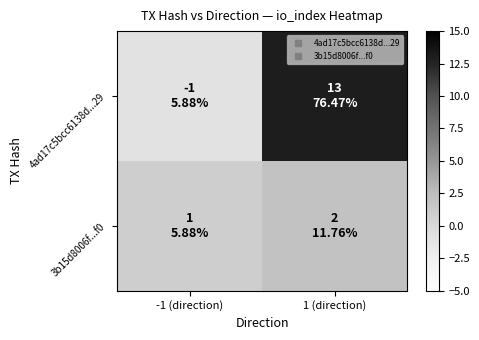

At which category is the sum across all series the highest?

1 (direction)